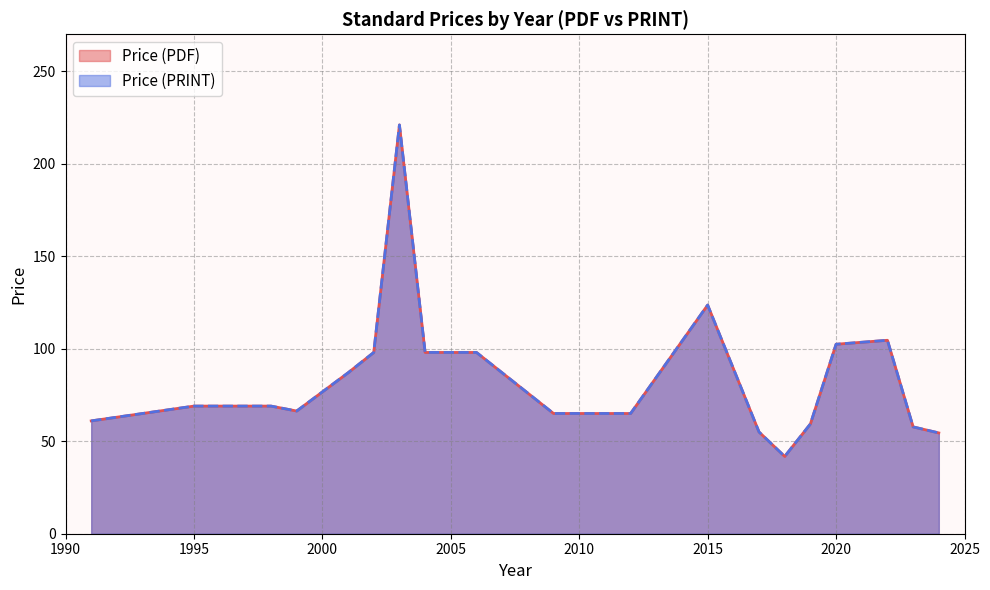

Count the number of data series in this chart.

2